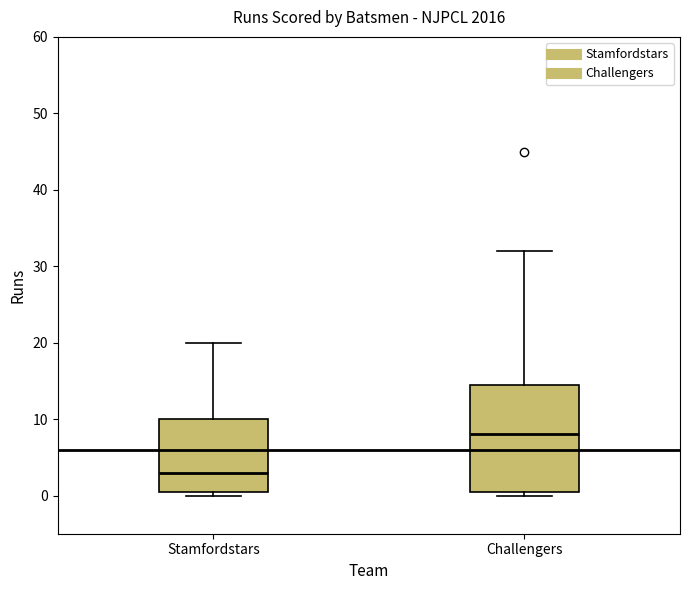

Comparing the boxes themselves (not the whiskers), which one is the tallest?

Challengers